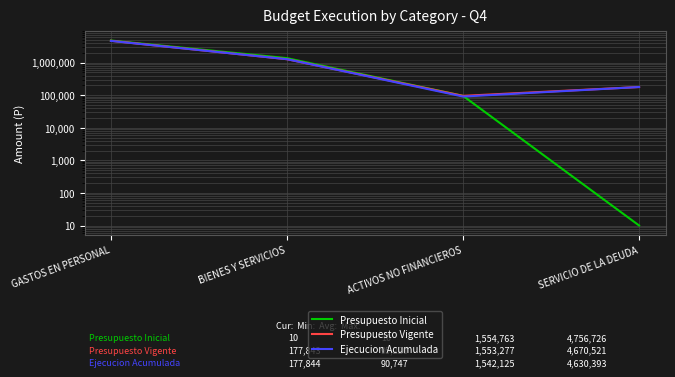

Where does the Ejecucion Acumulada series first go above 1269516?

GASTOS EN PERSONAL